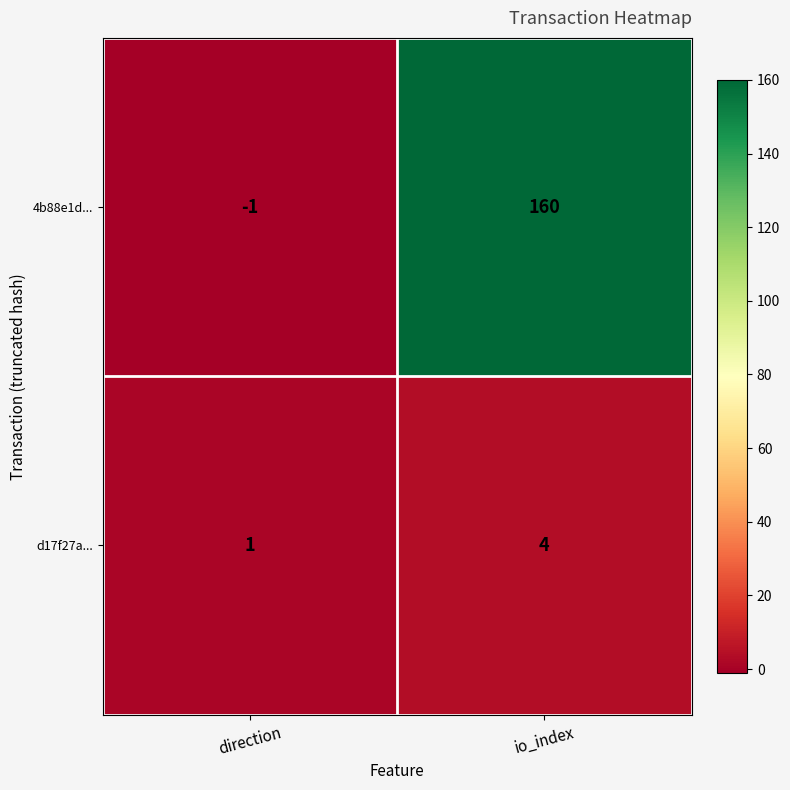

What is the greatest value displayed?

160